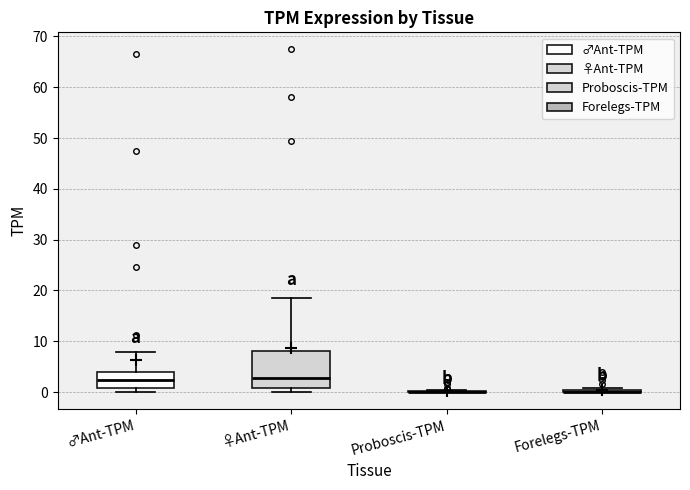

Reading left to right, transcribe this box plot: for each box, give where its median line is, the range the box spans, and where its two whiskers end, as read against the y-axis. The values are not printed on the chart, so give them approximately, as read against the axis.

♂Ant-TPM: median 2, box 1 to 4, whiskers 0 to 8
♀Ant-TPM: median 3, box 1 to 8, whiskers 0 to 19
Proboscis-TPM: box collapsed to a line at 0, whiskers 0 to 0
Forelegs-TPM: box collapsed to a line at 0, whiskers 0 to 1